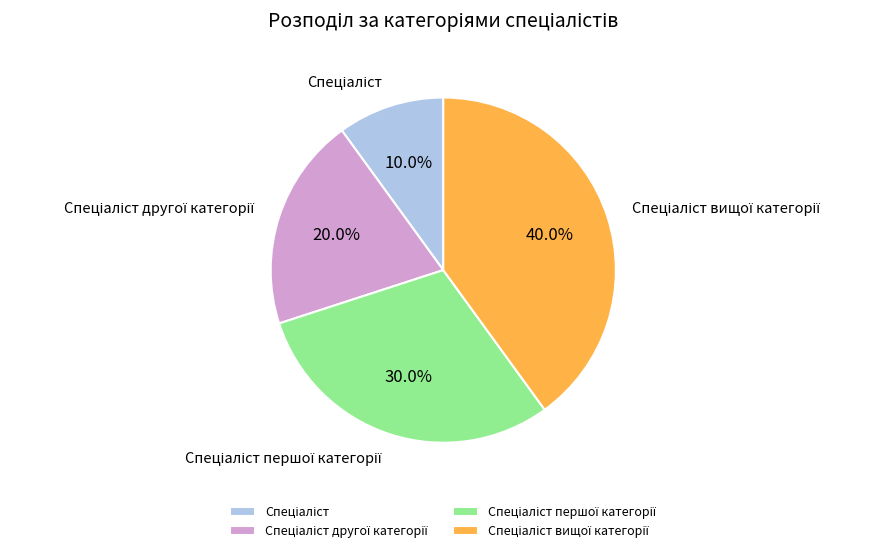

Does any single category account for the majority?

No